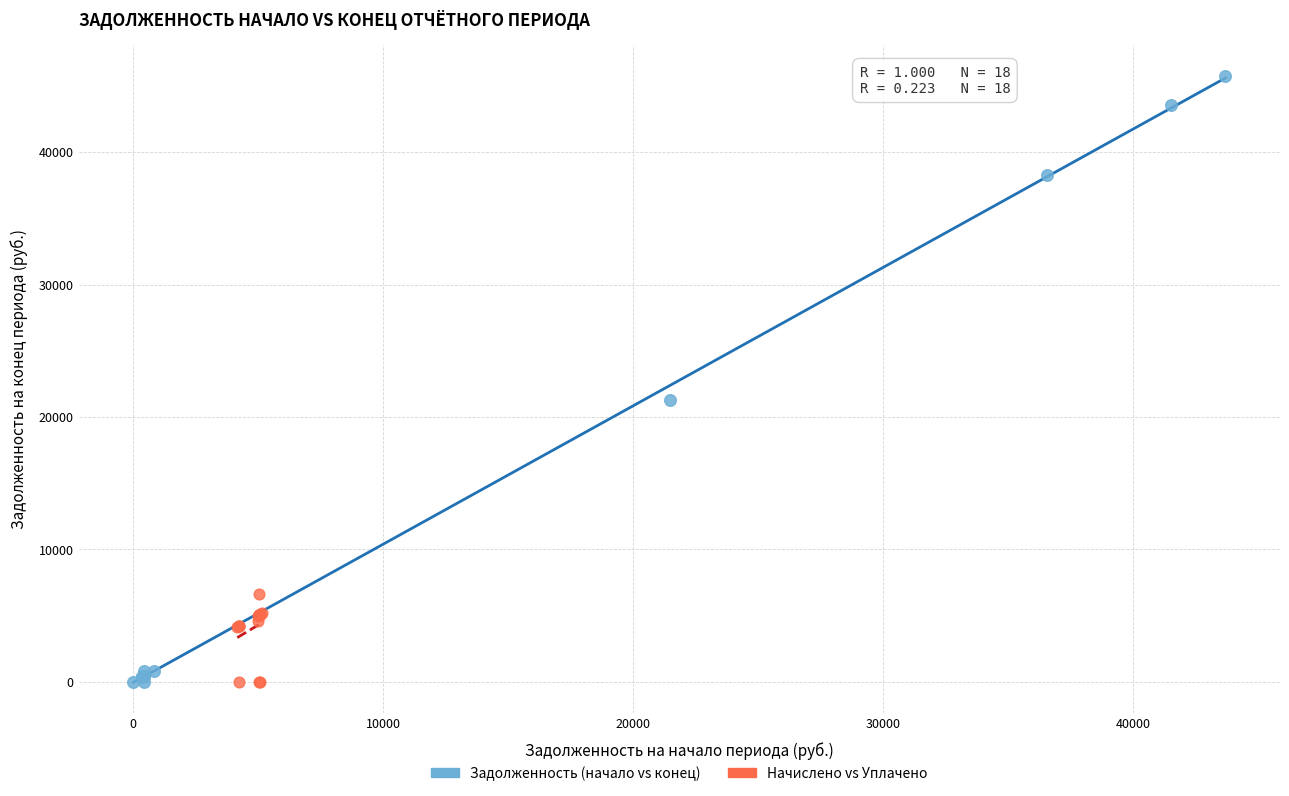

What are all the series names shown in the legend?

Задолженность (начало vs конец), Начислено vs Уплачено